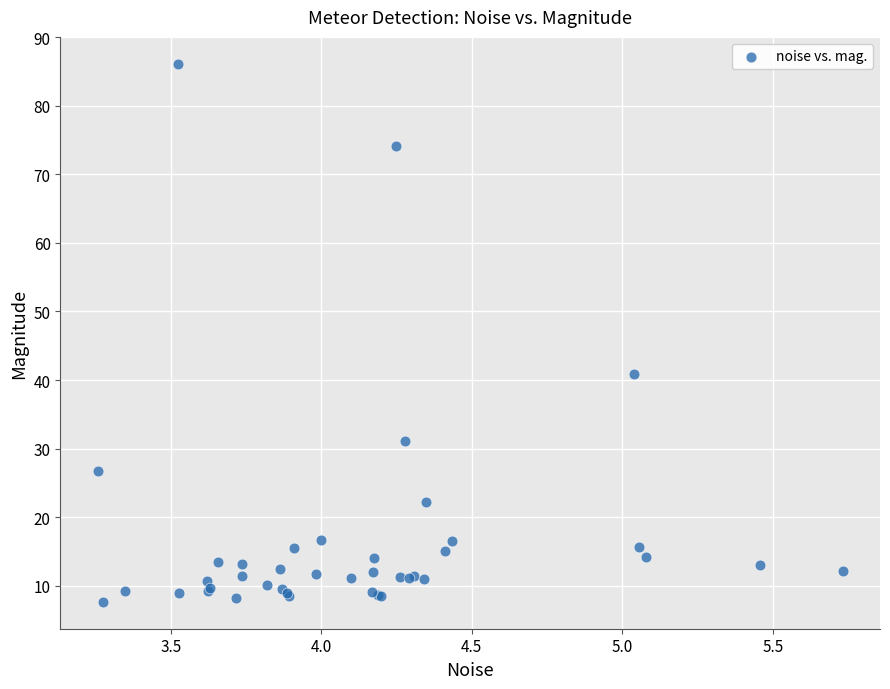

What Y value in the scatter plot is closest to 46?

40.8